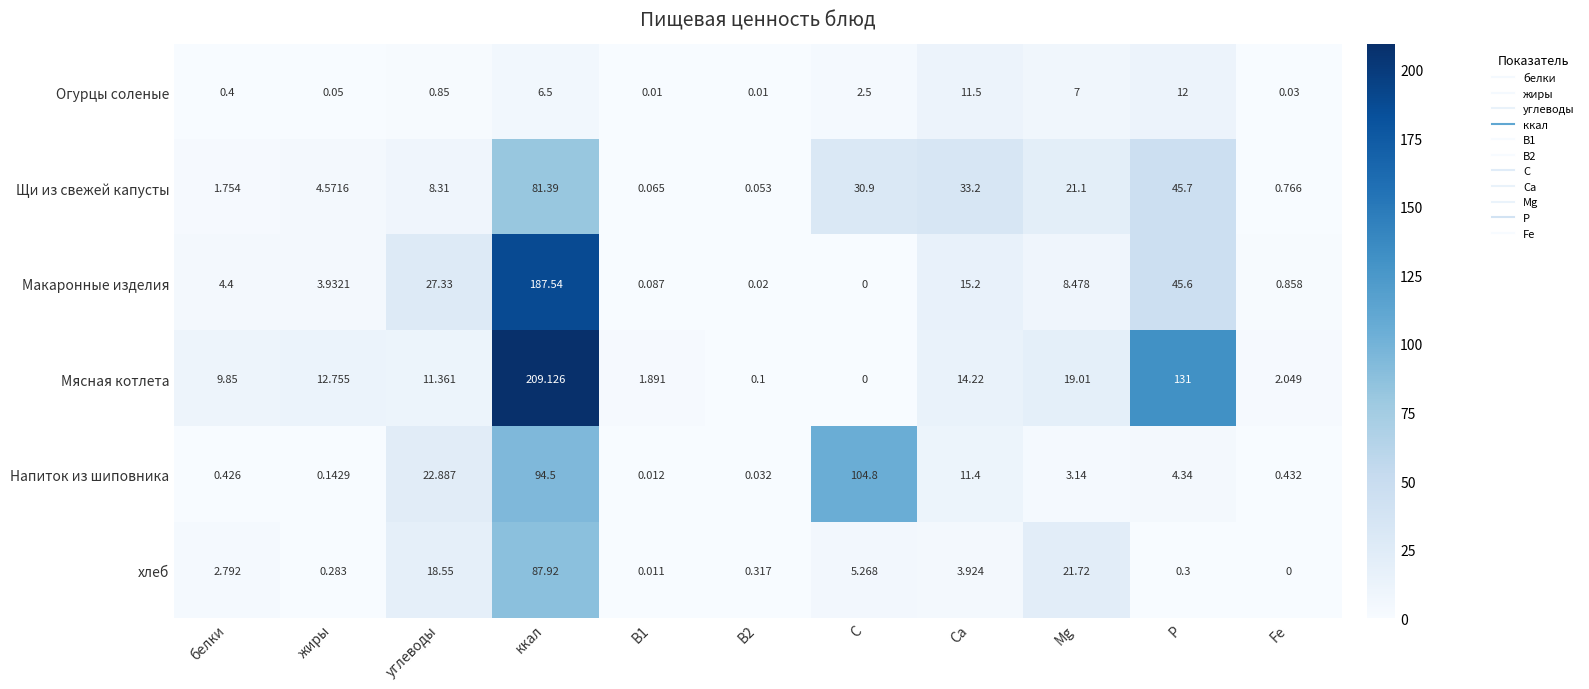

At which label is Напиток из шиповника closest to 52?

углеводы